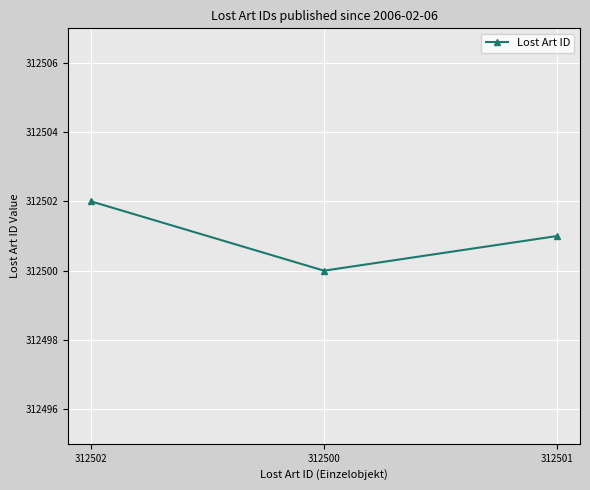

Is this an area chart (filled region under the line)?

No